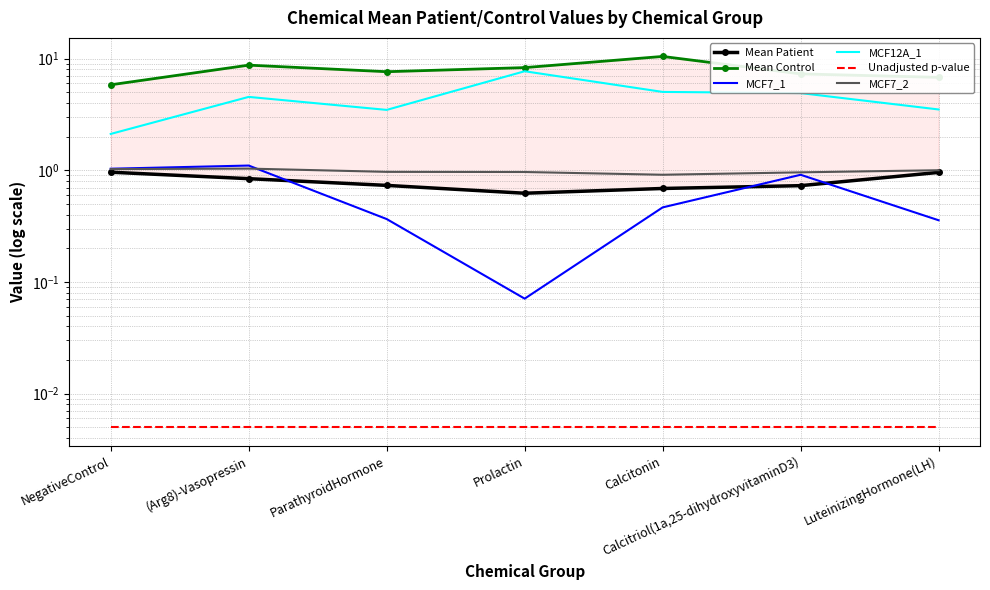

True or false: Mean Control and MCF12A_1 intersect in this chart.

False